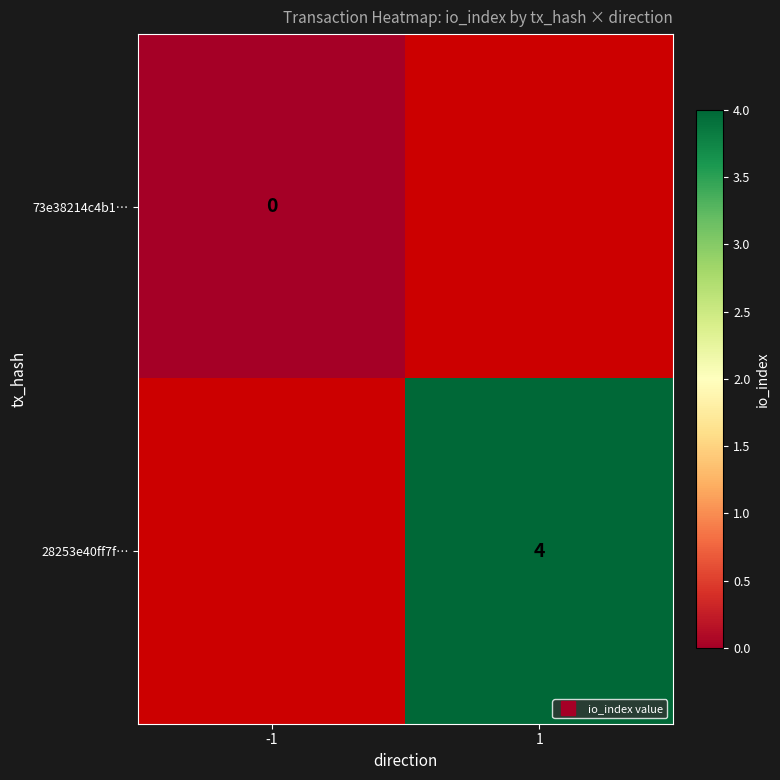

Which category has the lowest value across all series?

-1